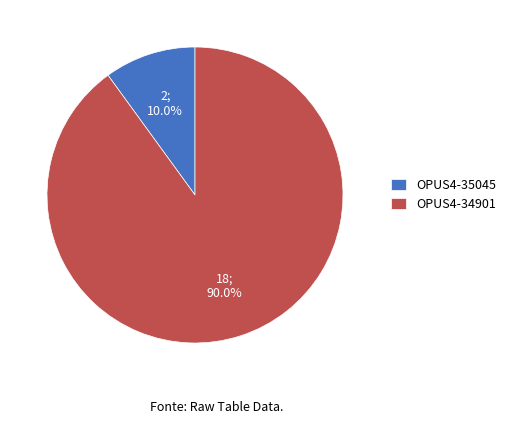

Rank the categories by value from lowest to highest.

OPUS4-35045, OPUS4-34901